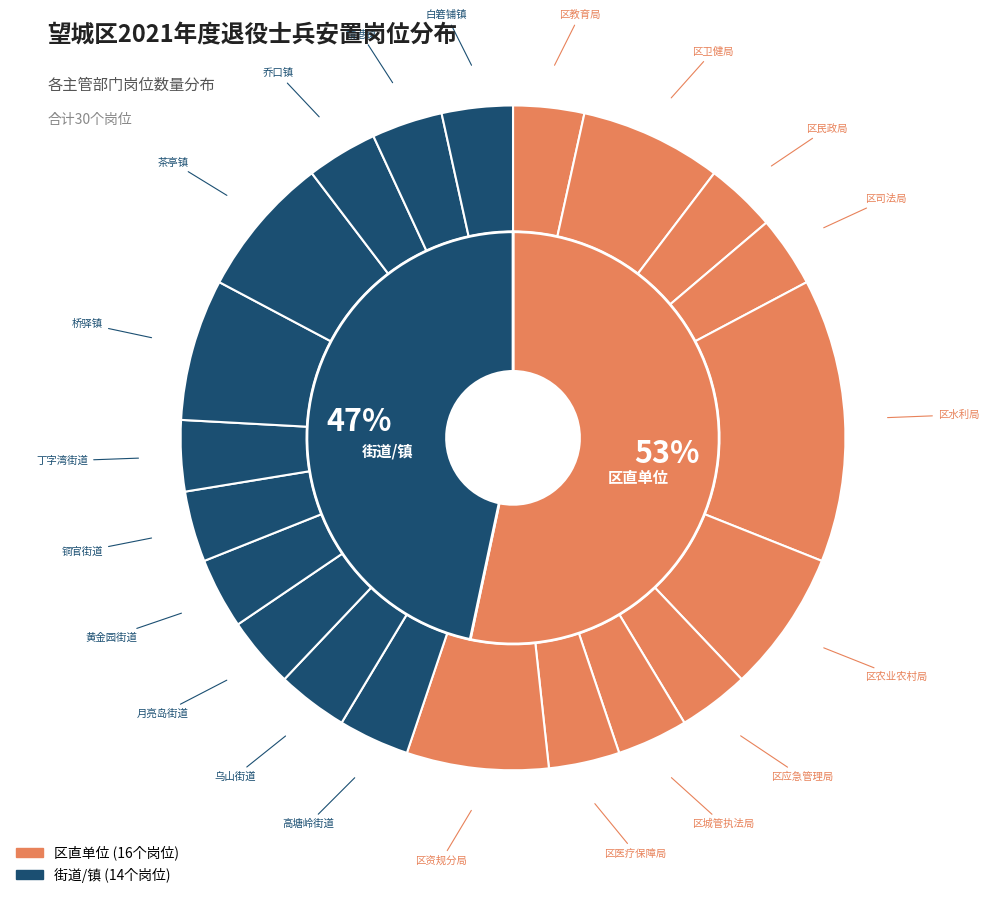

Is 区司法局 the majority of the pie?

No